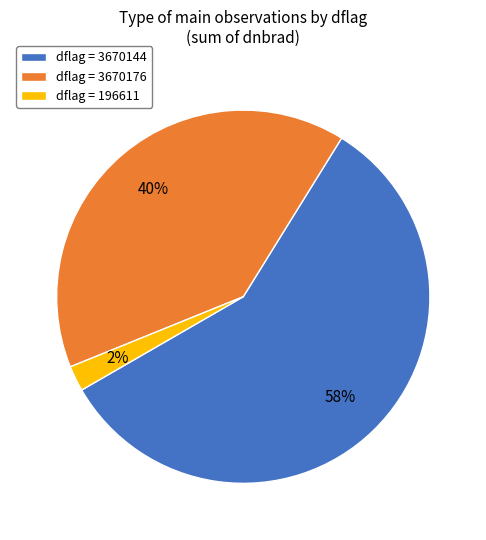

Is the sum of dflag = 3670176 and dflag = 3670144 greater than half?

Yes